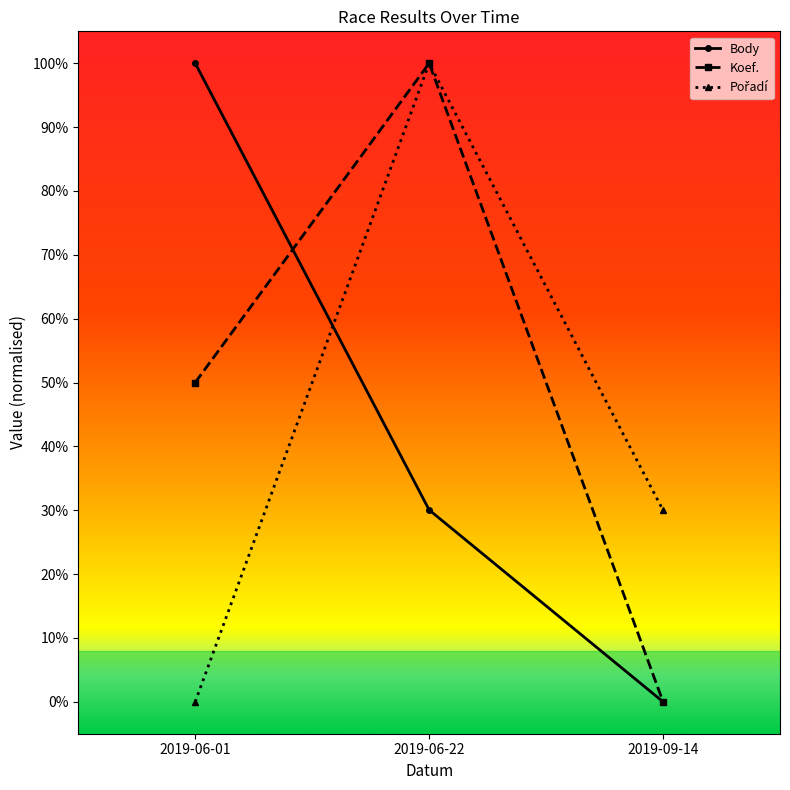

Does the chart have visible grid lines?

No